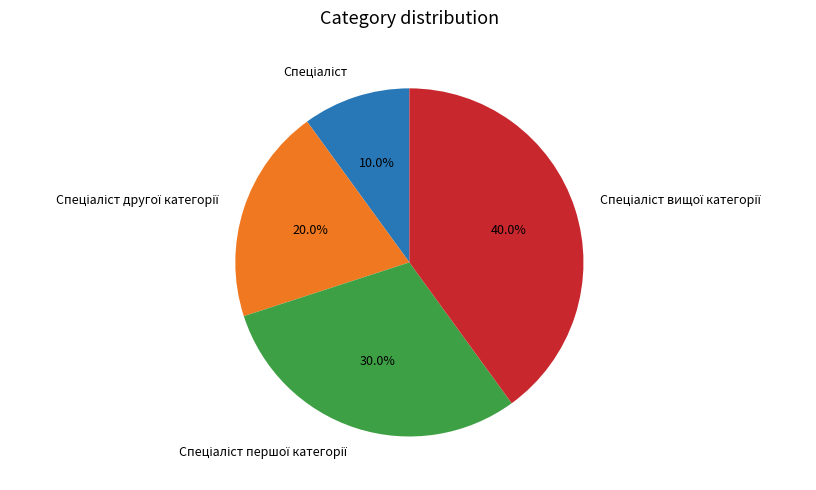

Is there any slice that represents more than half of the pie?

No